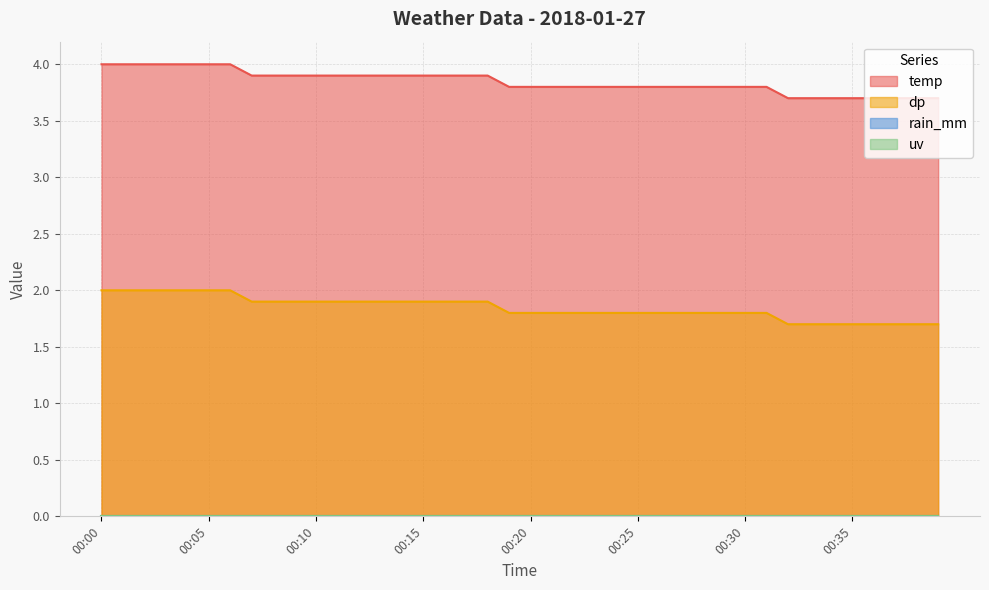

Which series has the widest spread of values?

dp